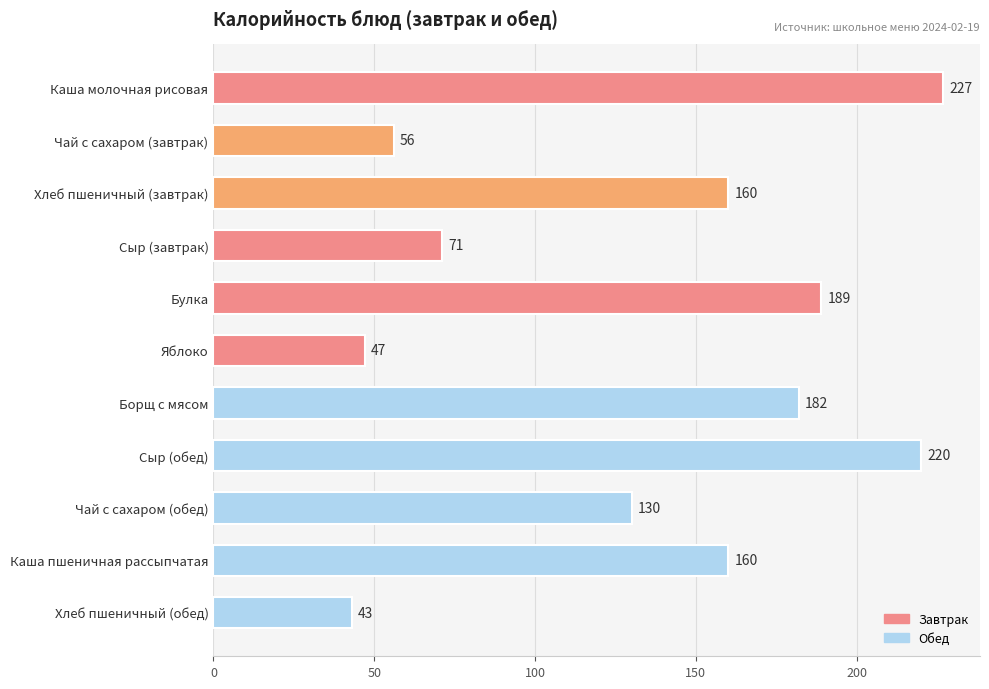

What is the value of the 3rd bar from the top?

160